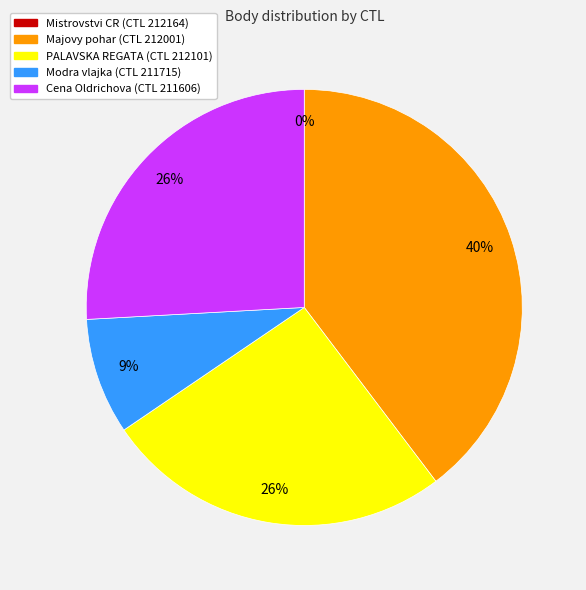

The 211715 slice represents 19% of the pie. True or false?

False